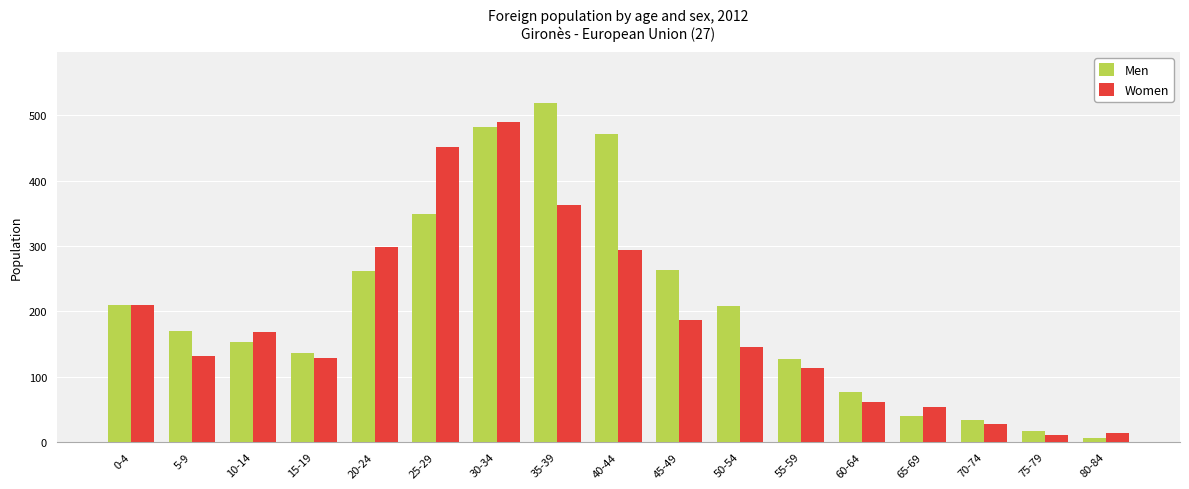

What is the difference between the highest and lowest values at 65-69?

15